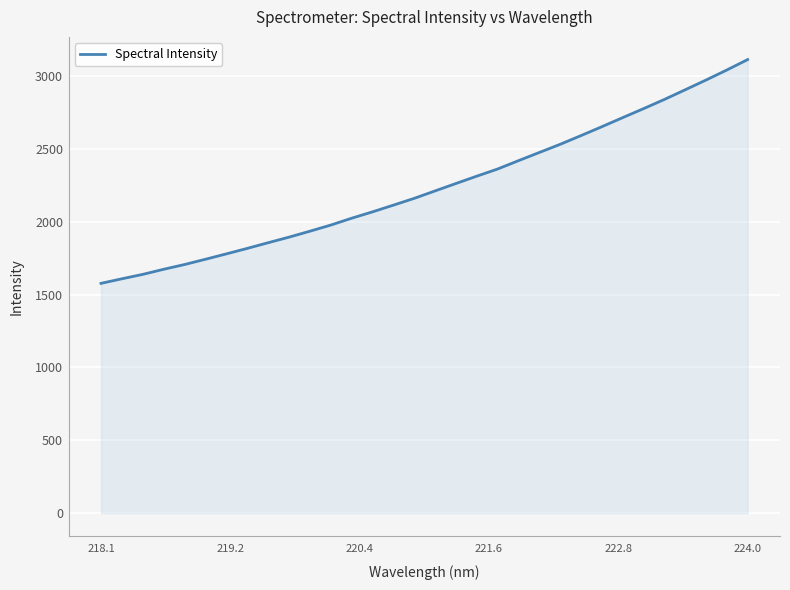

What is the difference between the maximum and minimum values?

1536.4